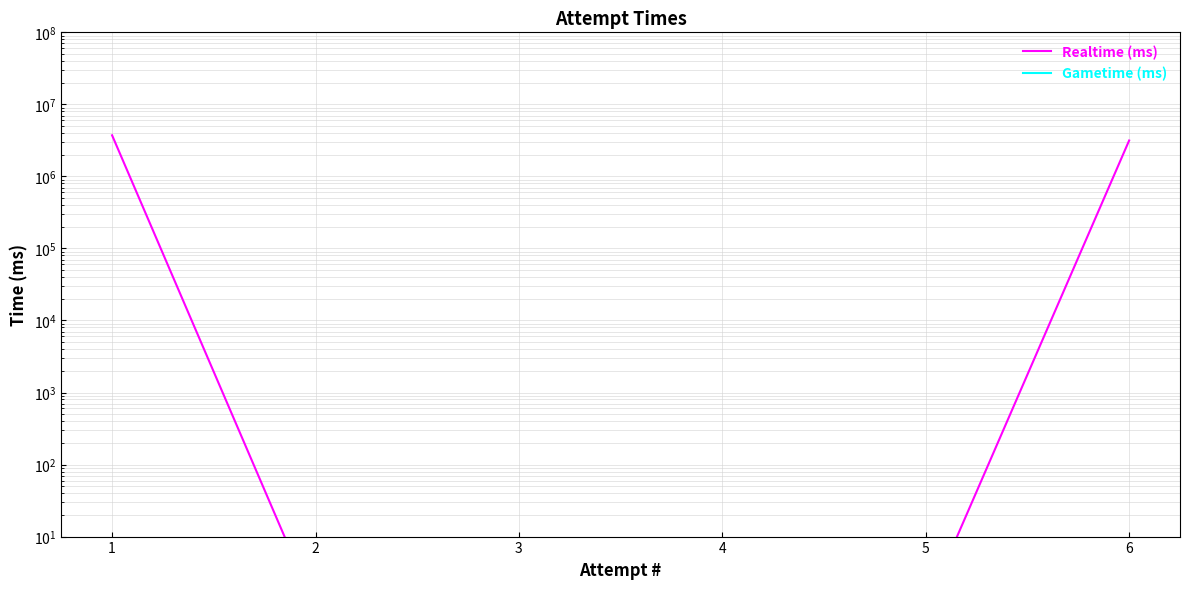

True or false: Gametime (ms) and Realtime (ms) cross at least once.

False